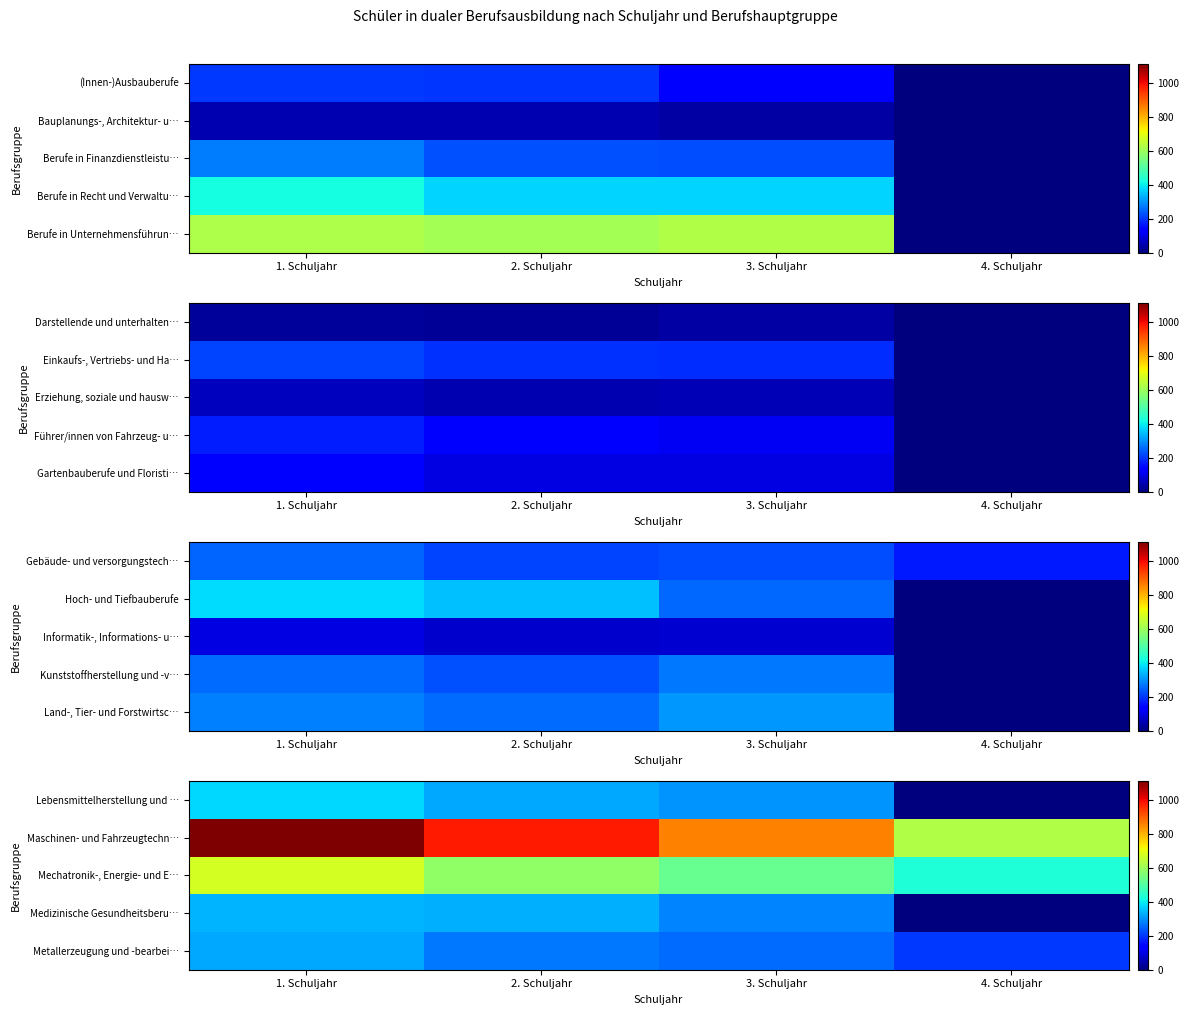

The Metallerzeugung und -bearbei… series shows 324 at 1. Schuljahr. True or false?

True